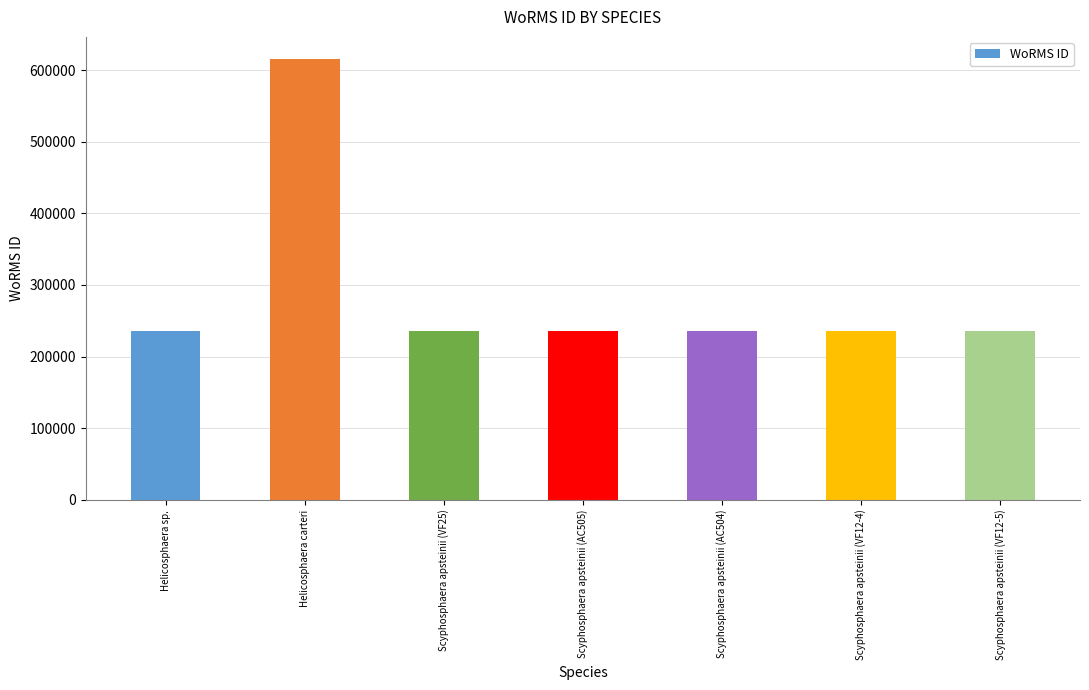

How many categories are shown in the chart?

7